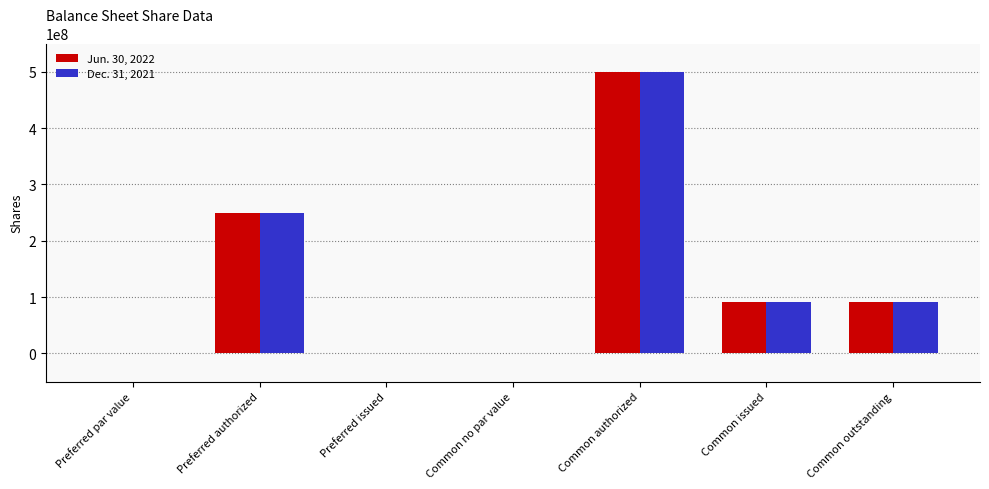

The value of Jun. 30, 2022 at Common no par value is 338387629. True or false?

False